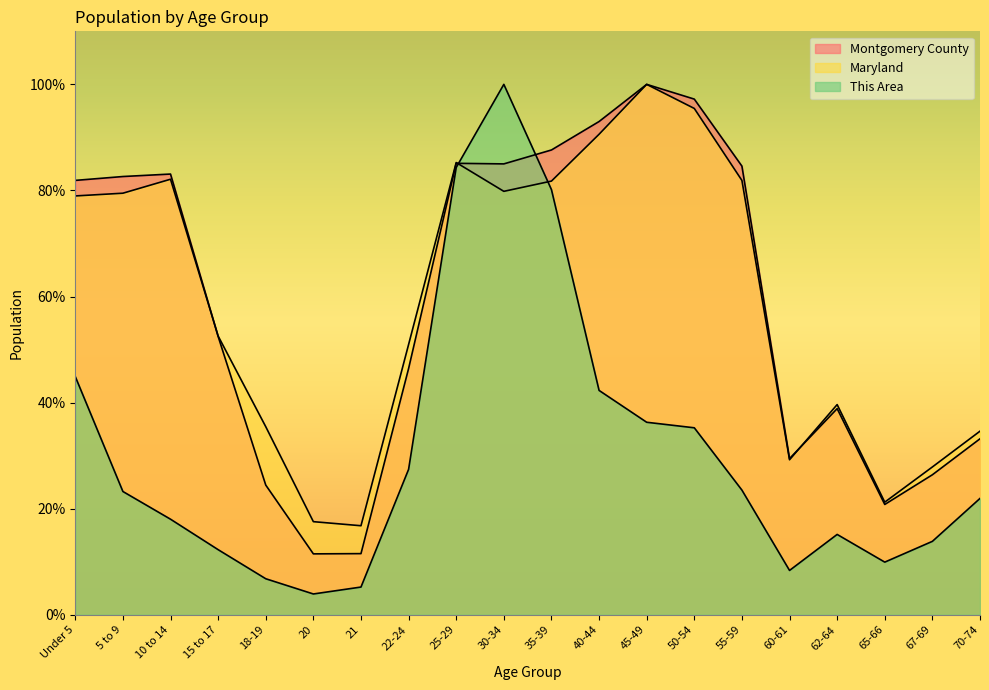

The Maryland series shows 34.6 at 70-74. True or false?

True